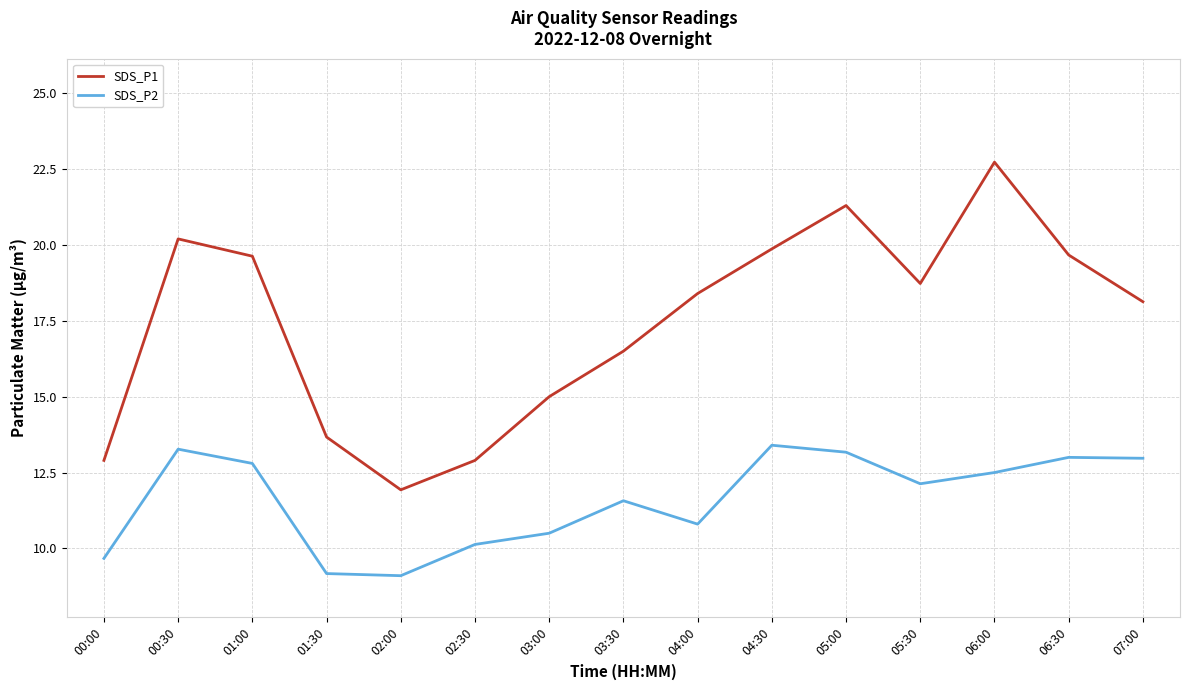

Does the chart display data point markers on the line(s)?

No